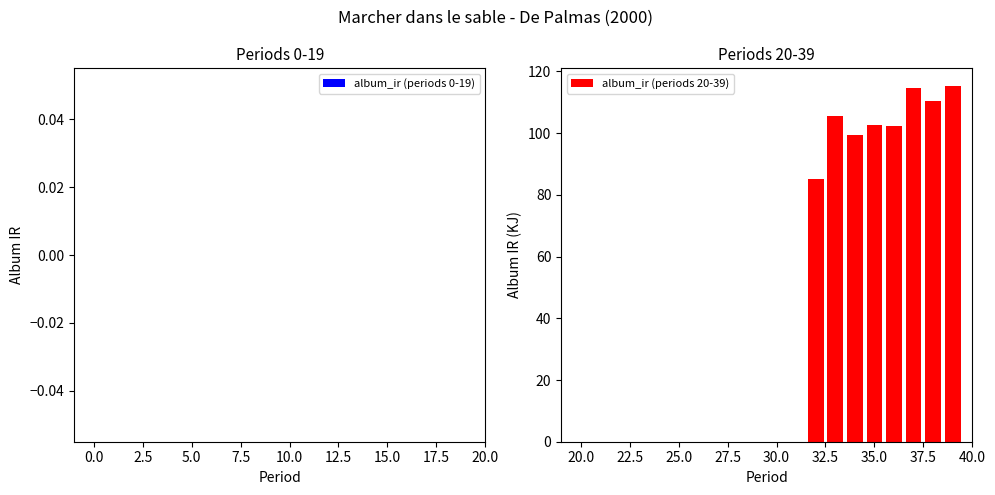

Are the bars horizontal?

No